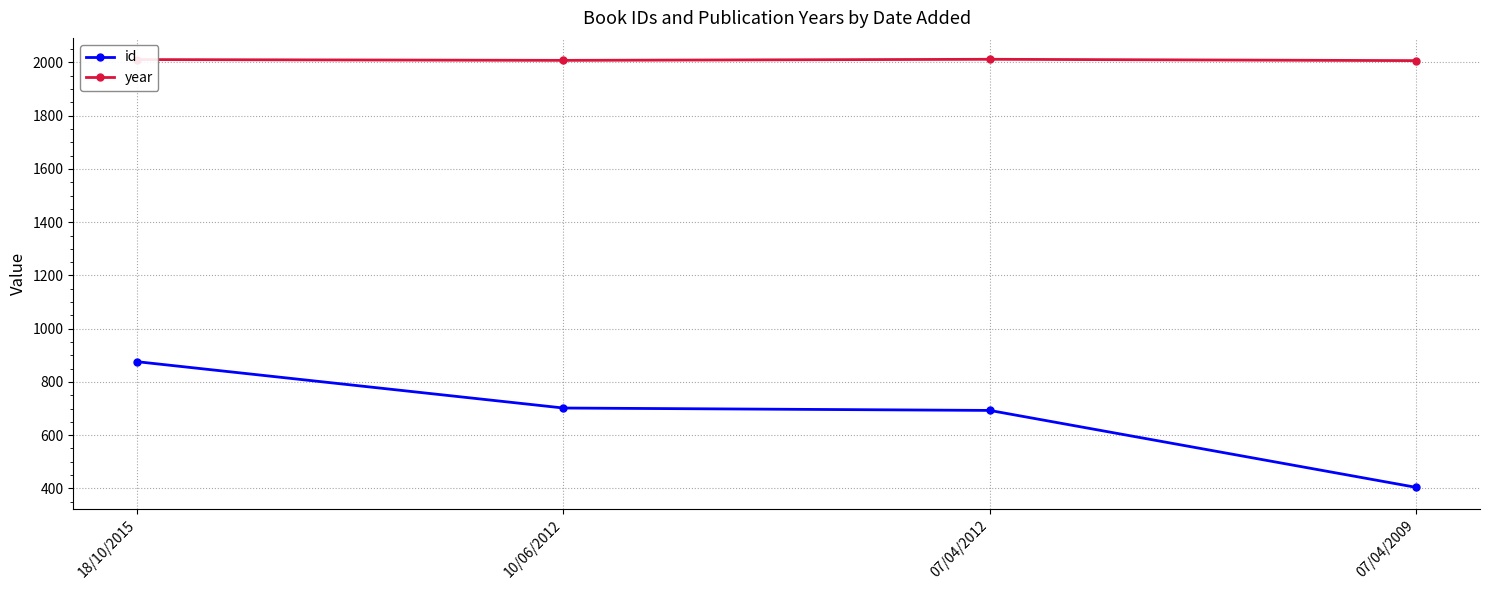

True or false: id has a value of 197 at 10/06/2012.

False